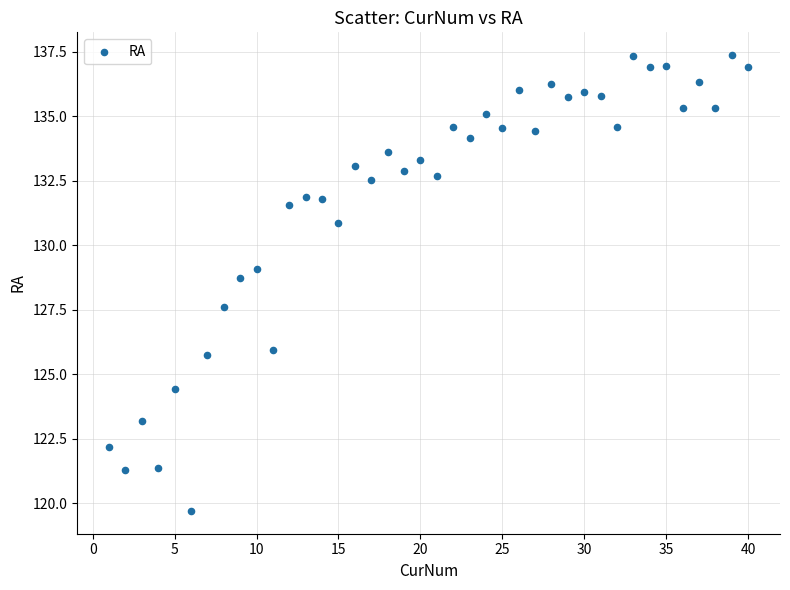

What is the range of Y values (max minus min)?

17.7